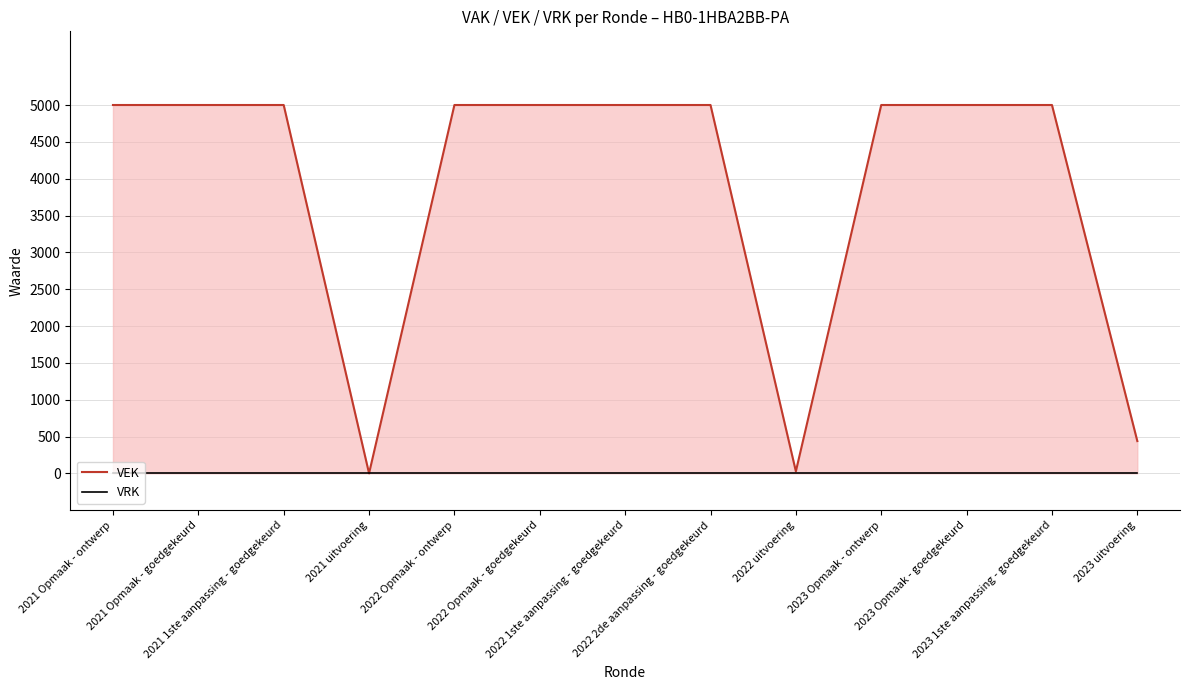

What is the label of the 10th point from the left?

2023 Opmaak - ontwerp